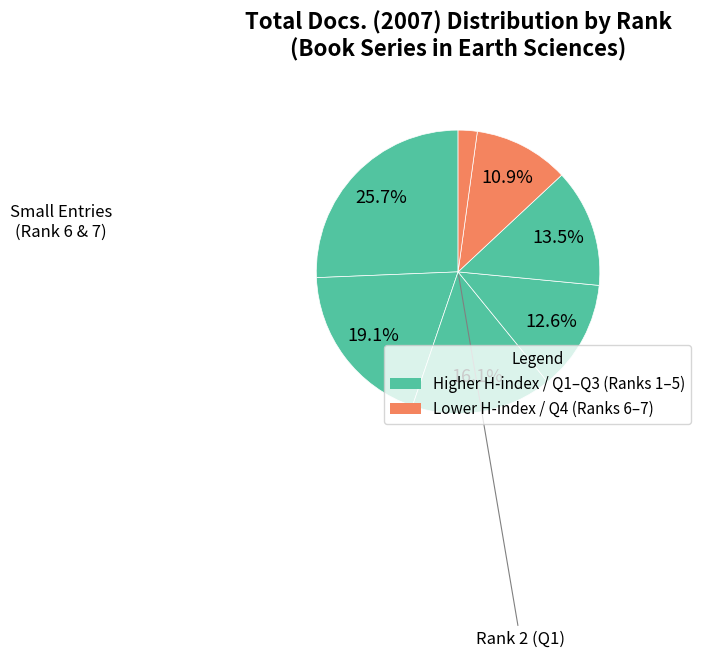

To the nearest percent, what is the difference between the largest and smallest slice percentages?

23%